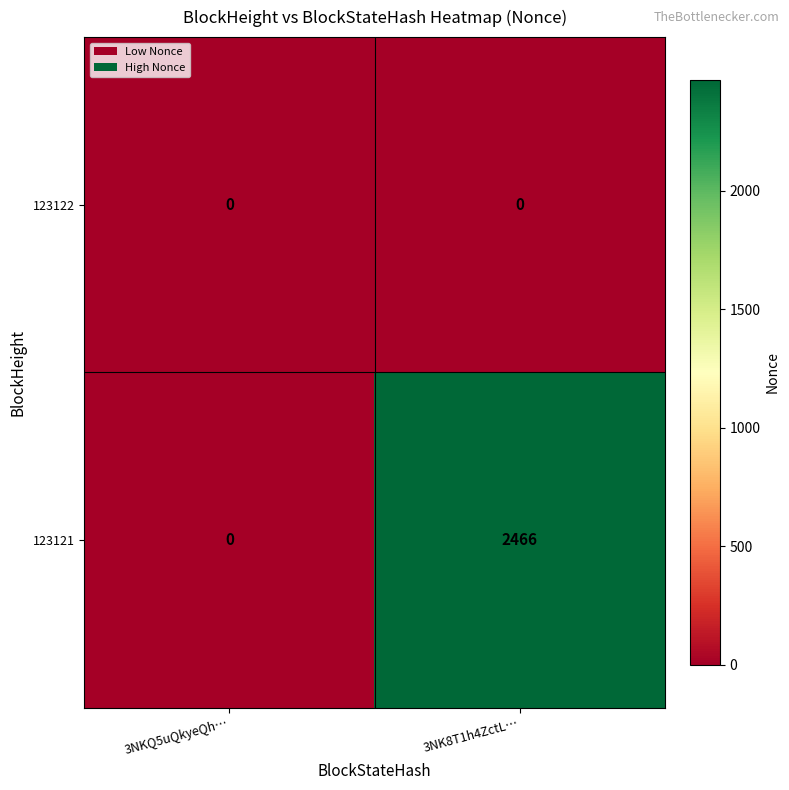

At which category is the sum across all series the highest?

3NK8T1h4ZctL…